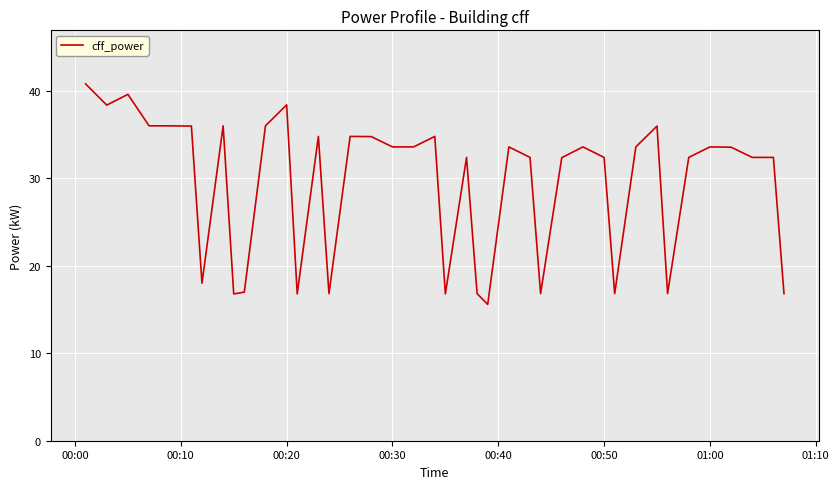

What is the smallest value displayed?

15.6